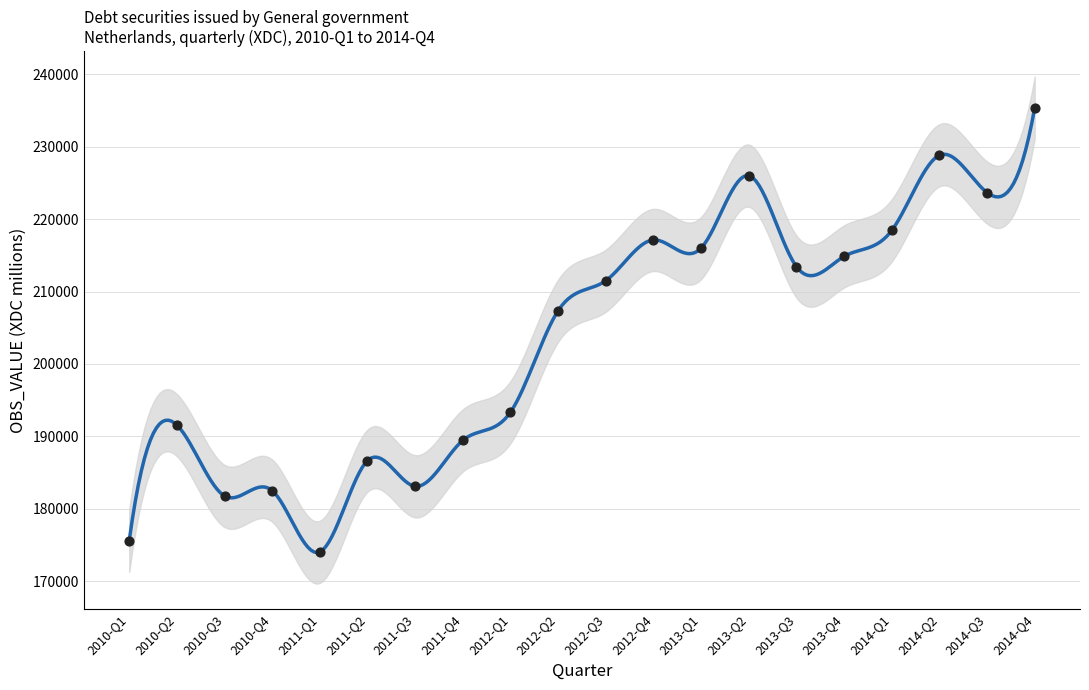

Which has a higher value, 2012-Q4 or 2014-Q1?

2014-Q1